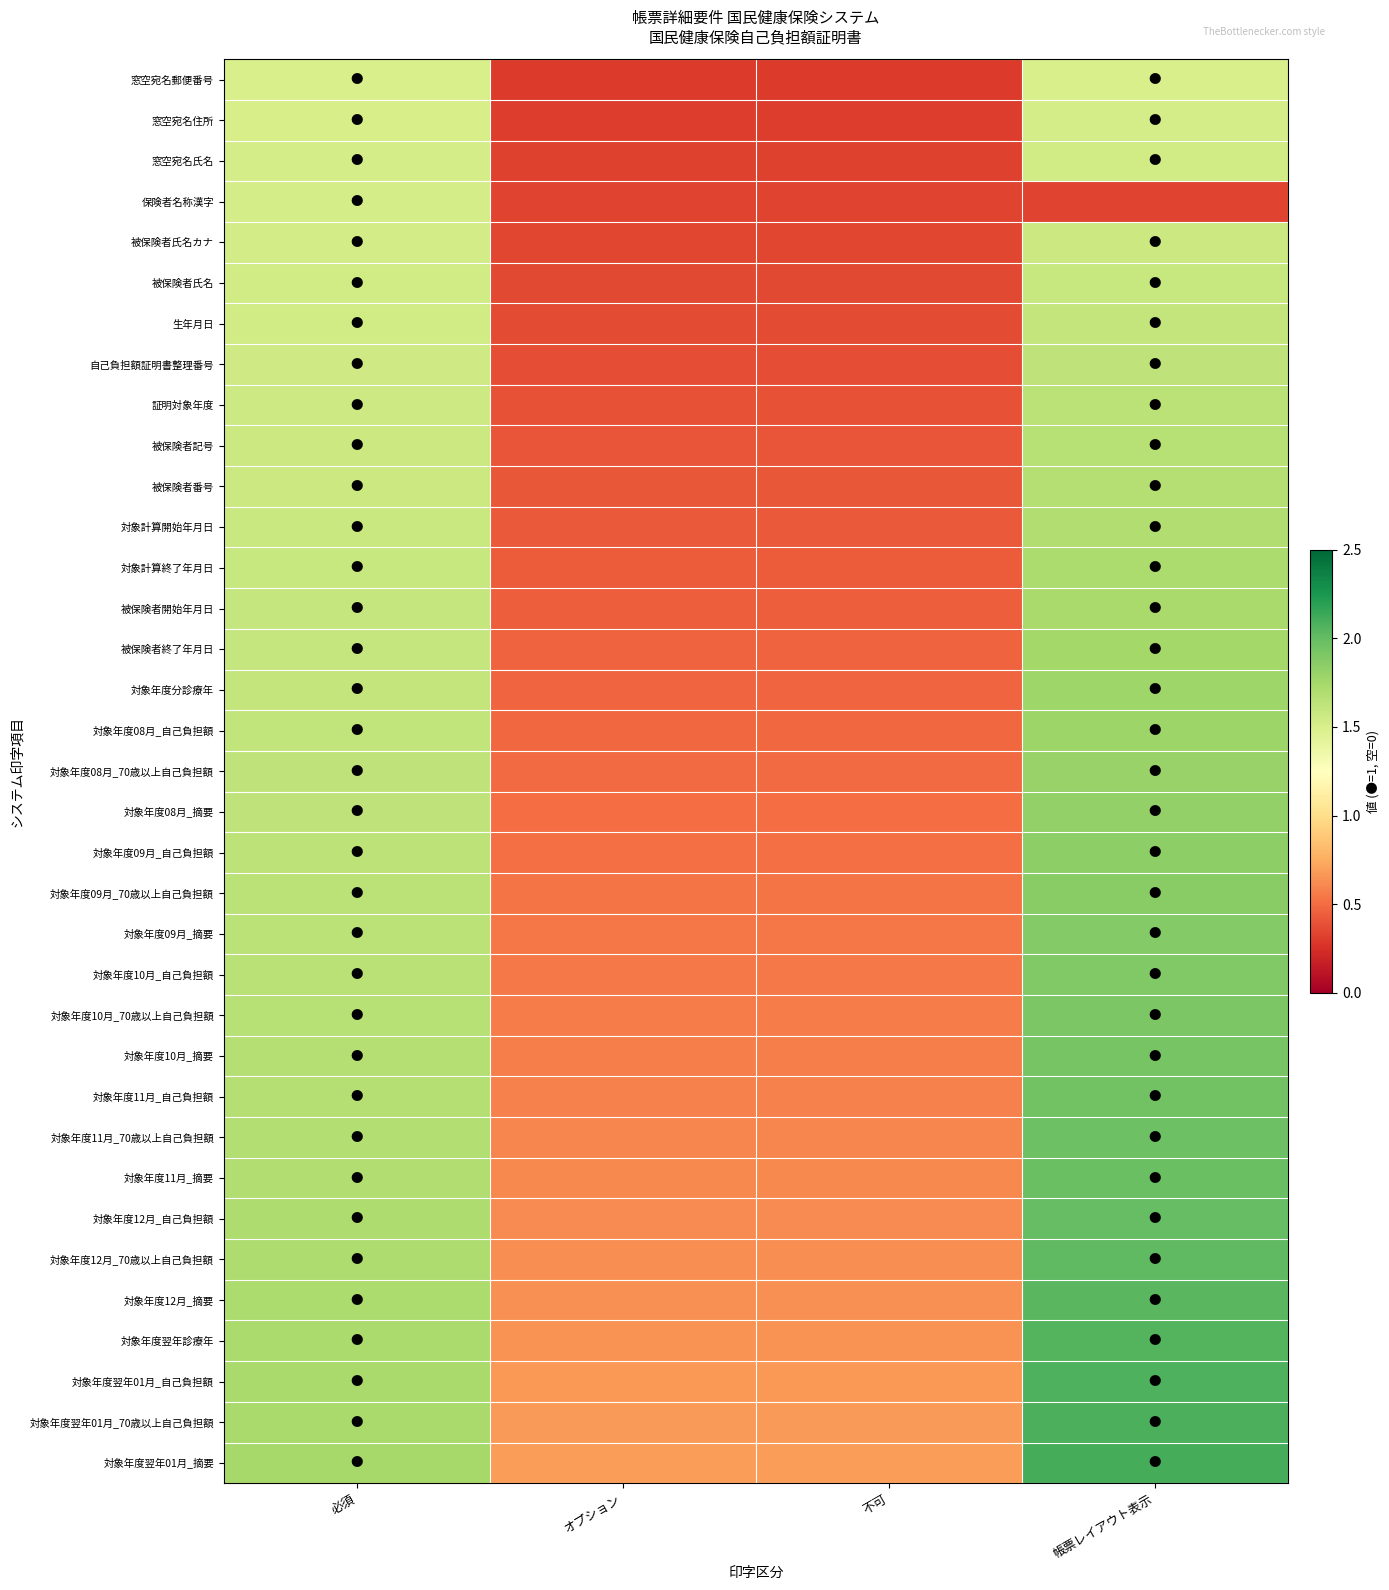

Reading left to right, extract all data points from this chart.

窓空宛名郵便番号: 必須=1.5	オプション=0.3	不可=0.3	帳票レイアウト表示=1.5
窓空宛名住所: 必須=1.5	オプション=0.3	不可=0.3	帳票レイアウト表示=1.5
窓空宛名氏名: 必須=1.5	オプション=0.3	不可=0.3	帳票レイアウト表示=1.5
保険者名称漢字: 必須=1.5	オプション=0.3	不可=0.3	帳票レイアウト表示=0.3
被保険者氏名カナ: 必須=1.5	オプション=0.3	不可=0.3	帳票レイアウト表示=1.6
被保険者氏名: 必須=1.5	オプション=0.4	不可=0.4	帳票レイアウト表示=1.6
生年月日: 必須=1.5	オプション=0.4	不可=0.4	帳票レイアウト表示=1.6
自己負担額証明書整理番号: 必須=1.6	オプション=0.4	不可=0.4	帳票レイアウト表示=1.6
証明対象年度: 必須=1.6	オプション=0.4	不可=0.4	帳票レイアウト表示=1.6
被保険者記号: 必須=1.6	オプション=0.4	不可=0.4	帳票レイアウト表示=1.7
被保険者番号: 必須=1.6	オプション=0.4	不可=0.4	帳票レイアウト表示=1.7
対象計算開始年月日: 必須=1.6	オプション=0.4	不可=0.4	帳票レイアウト表示=1.7
対象計算終了年月日: 必須=1.6	オプション=0.4	不可=0.4	帳票レイアウト表示=1.7
被保険者開始年月日: 必須=1.6	オプション=0.4	不可=0.4	帳票レイアウト表示=1.7
被保険者終了年月日: 必須=1.6	オプション=0.5	不可=0.5	帳票レイアウト表示=1.8
対象年度分診療年: 必須=1.6	オプション=0.5	不可=0.5	帳票レイアウト表示=1.8
対象年度08月_自己負担額: 必須=1.6	オプション=0.5	不可=0.5	帳票レイアウト表示=1.8
対象年度08月_70歳以上自己負担額: 必須=1.6	オプション=0.5	不可=0.5	帳票レイアウト表示=1.8
対象年度08月_摘要: 必須=1.6	オプション=0.5	不可=0.5	帳票レイアウト表示=1.8
対象年度09月_自己負担額: 必須=1.6	オプション=0.5	不可=0.5	帳票レイアウト表示=1.8
対象年度09月_70歳以上自己負担額: 必須=1.6	オプション=0.5	不可=0.5	帳票レイアウト表示=1.9
対象年度09月_摘要: 必須=1.6	オプション=0.5	不可=0.5	帳票レイアウト表示=1.9
対象年度10月_自己負担額: 必須=1.7	オプション=0.6	不可=0.6	帳票レイアウト表示=1.9
対象年度10月_70歳以上自己負担額: 必須=1.7	オプション=0.6	不可=0.6	帳票レイアウト表示=1.9
対象年度10月_摘要: 必須=1.7	オプション=0.6	不可=0.6	帳票レイアウト表示=1.9
対象年度11月_自己負担額: 必須=1.7	オプション=0.6	不可=0.6	帳票レイアウト表示=1.9
対象年度11月_70歳以上自己負担額: 必須=1.7	オプション=0.6	不可=0.6	帳票レイアウト表示=2.0
対象年度11月_摘要: 必須=1.7	オプション=0.6	不可=0.6	帳票レイアウト表示=2.0
対象年度12月_自己負担額: 必須=1.7	オプション=0.6	不可=0.6	帳票レイアウト表示=2.0
対象年度12月_70歳以上自己負担額: 必須=1.7	オプション=0.6	不可=0.6	帳票レイアウト表示=2.0
対象年度12月_摘要: 必須=1.7	オプション=0.6	不可=0.6	帳票レイアウト表示=2.0
対象年度翌年診療年: 必須=1.7	オプション=0.7	不可=0.7	帳票レイアウト表示=2.1
対象年度翌年01月_自己負担額: 必須=1.7	オプション=0.7	不可=0.7	帳票レイアウト表示=2.1
対象年度翌年01月_70歳以上自己負担額: 必須=1.7	オプション=0.7	不可=0.7	帳票レイアウト表示=2.1
対象年度翌年01月_摘要: 必須=1.7	オプション=0.7	不可=0.7	帳票レイアウト表示=2.1